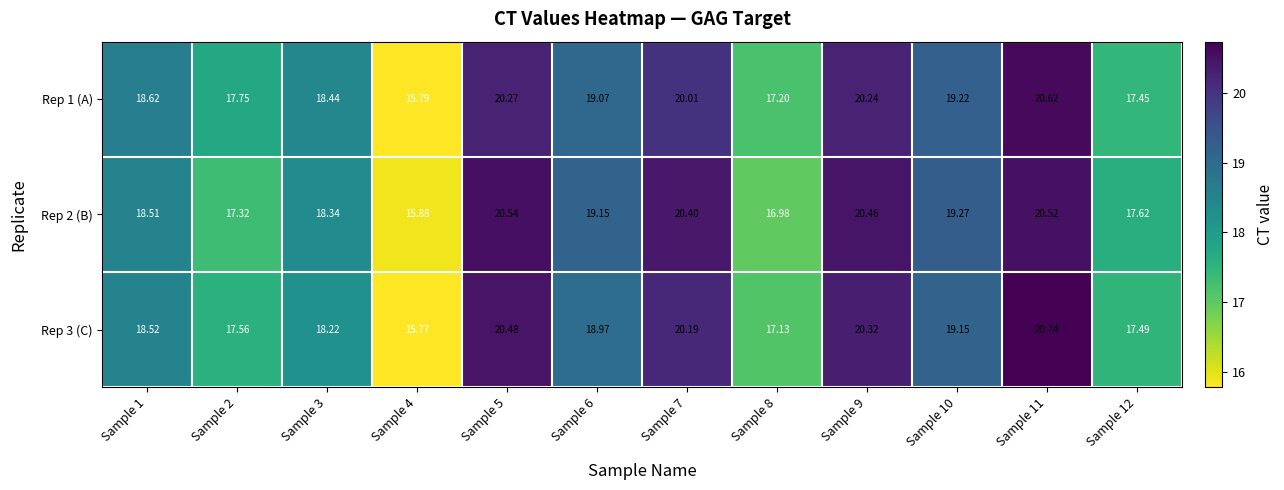

Is the value of Rep 2 (B) at Sample 8 greater than the value of Rep 1 (A) at Sample 6?

No